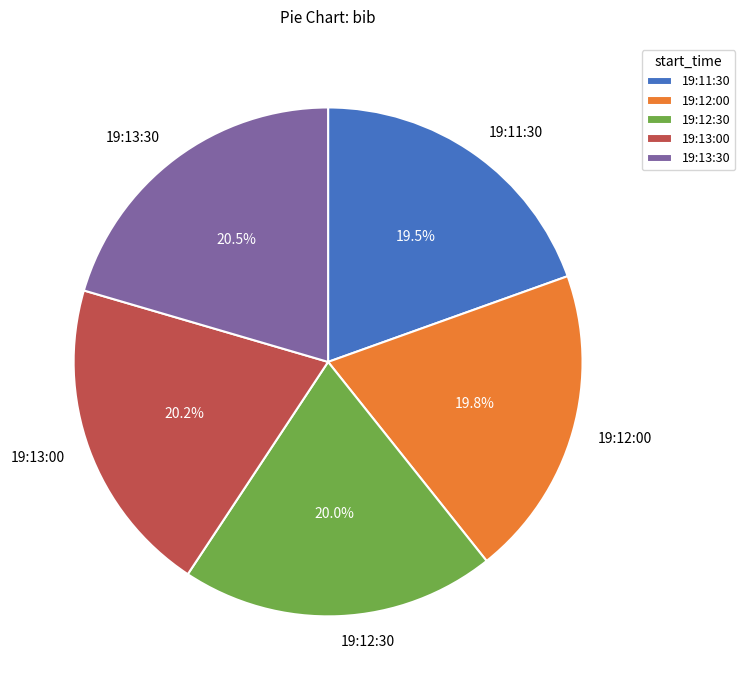

Do 19:12:00 and 19:13:00 together represent more than half of the pie?

No